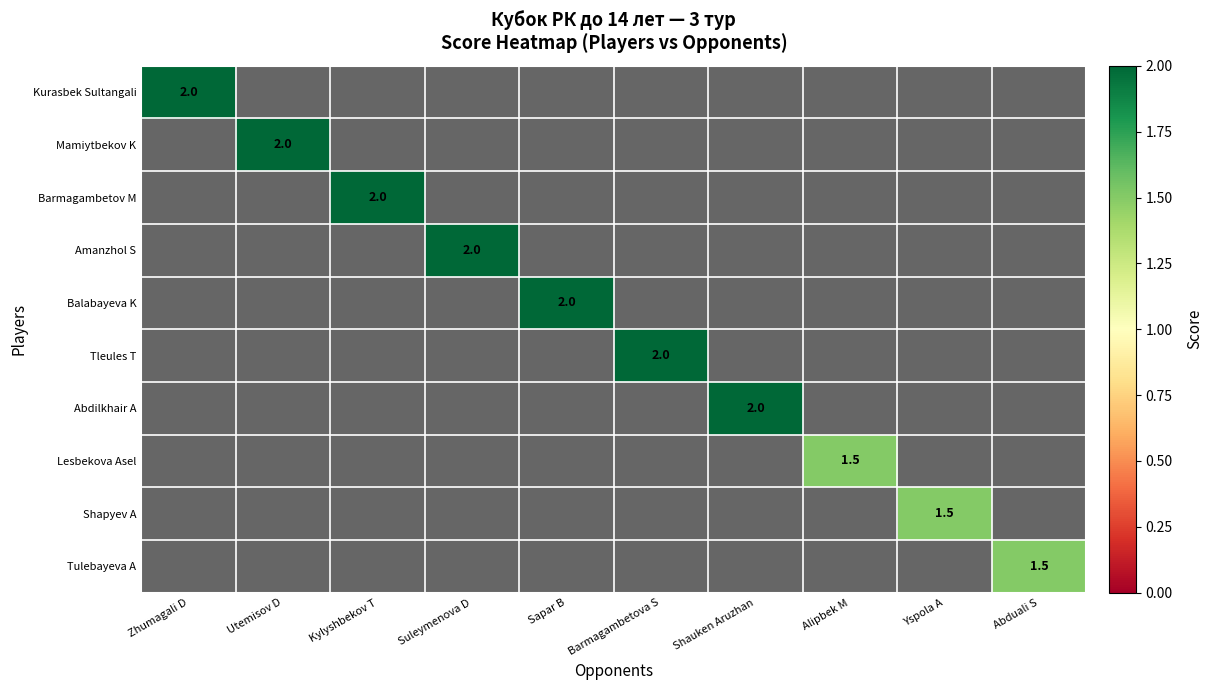

List the labels in order of Balabayeva K value, smallest first.

Zhumagali D, Utemisov D, Kylyshbekov T, Suleymenova D, Barmagambetova S, Shauken Aruzhan, Alipbek M, Yspola A, Abduali S, Sapar B